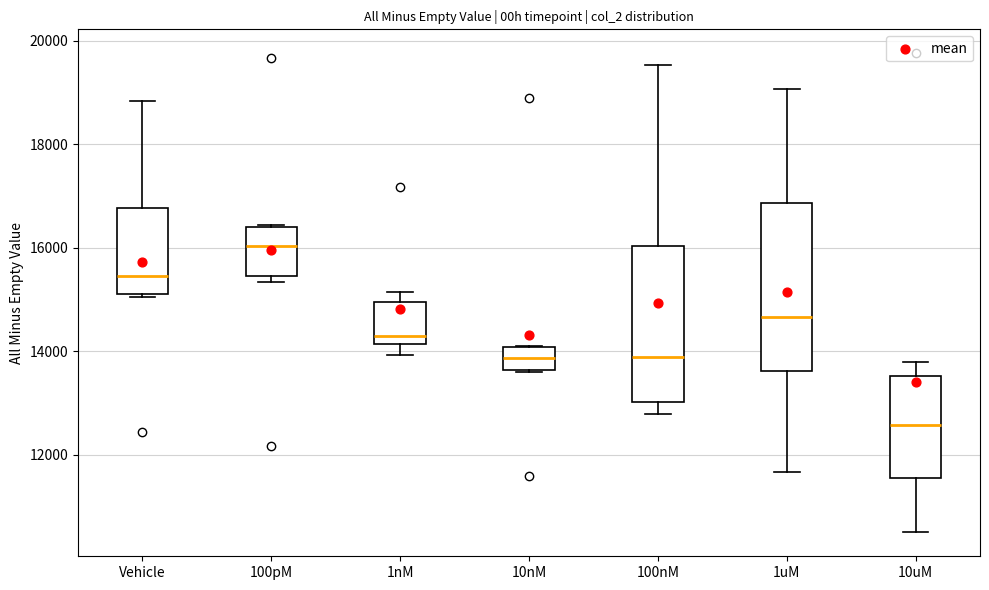

Which box's median line is the lowest?

10uM